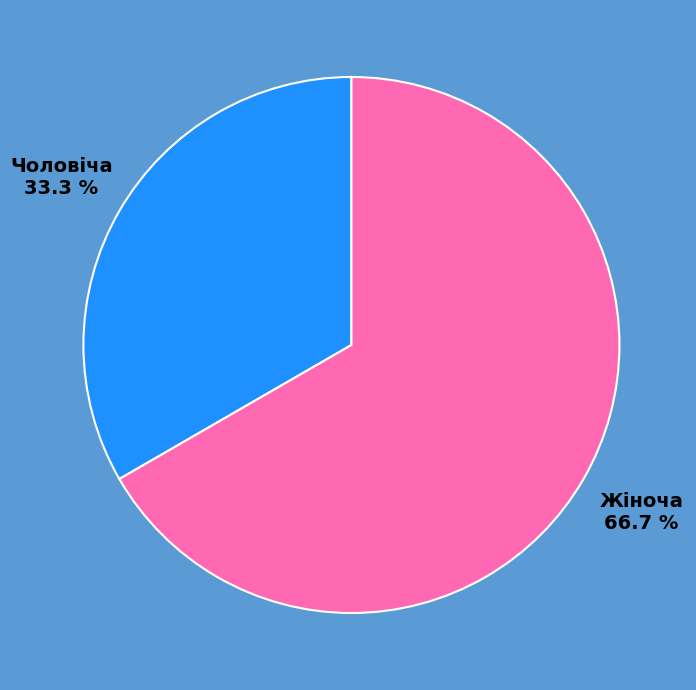

Does Жіноча represent more than half of the total?

Yes